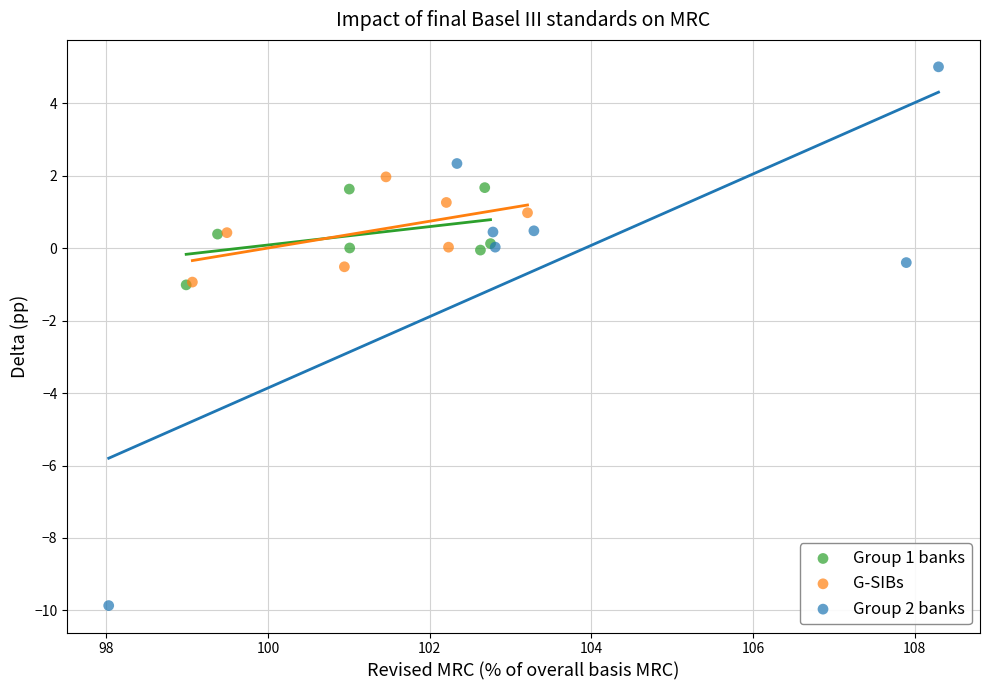

Which series contains the lowest Y value?

Group 2 banks